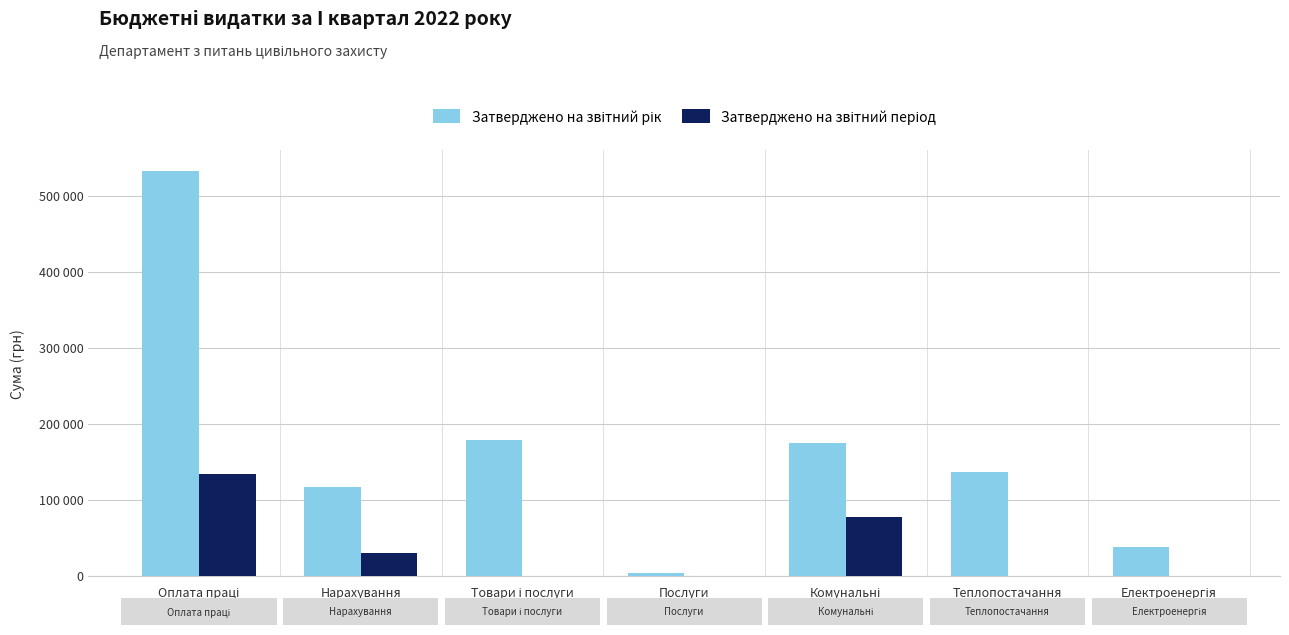

What is the spread (max minus min) of values at Теплопостачання?

136500